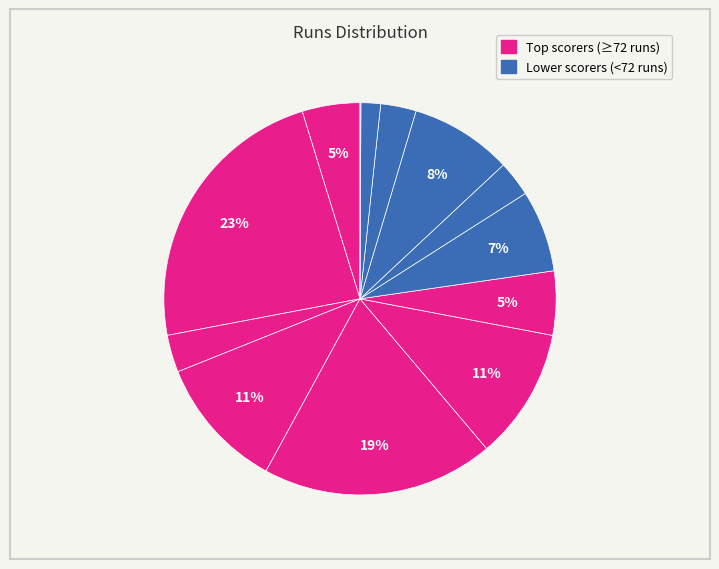

Count the number of slices in the pie.

13